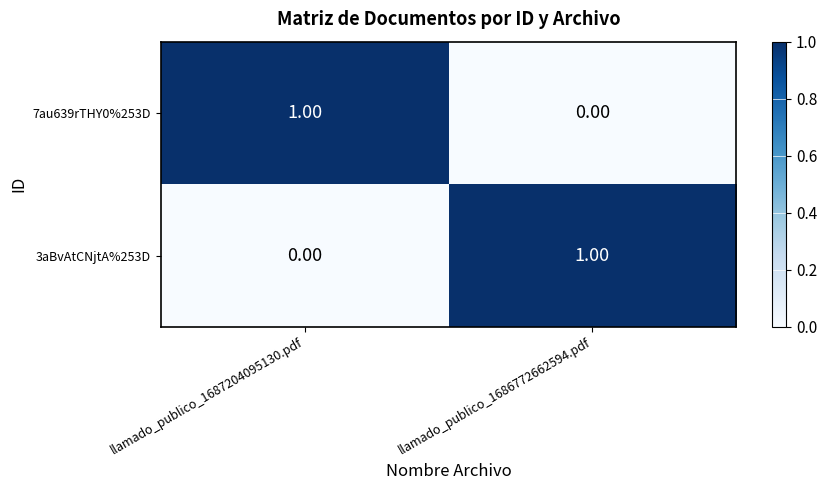

List the labels in order of 7au639rTHY0%253D value, largest first.

llamado_publico_1687204095130.pdf, llamado_publico_1686772662594.pdf